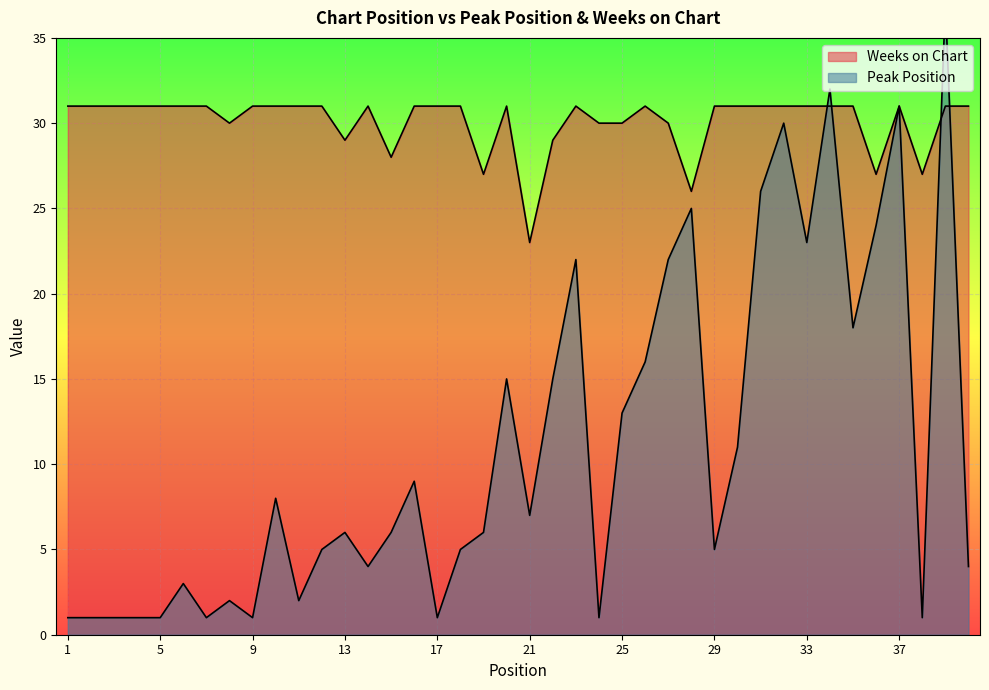

How many interior local valleys does the Weeks on Chart series have?

8